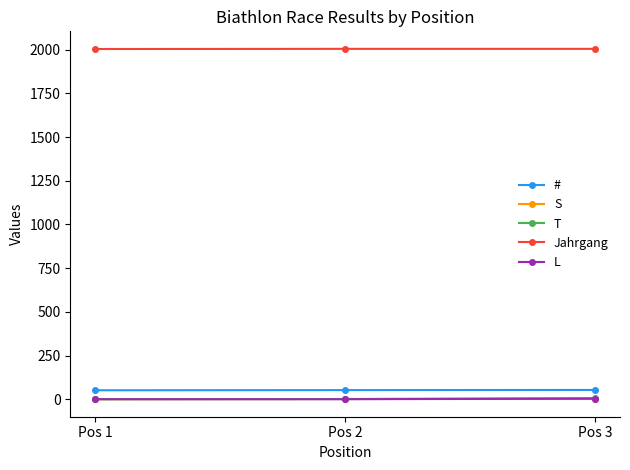

Count the T values in the range 0 to 6.

3